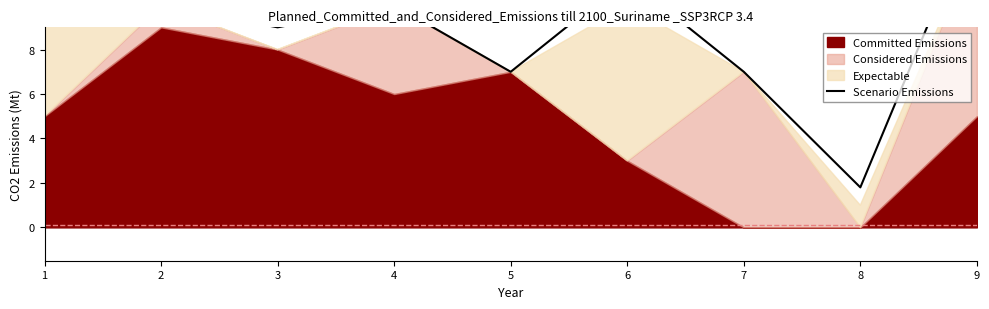

Which label corresponds to the largest value in the chart?

9